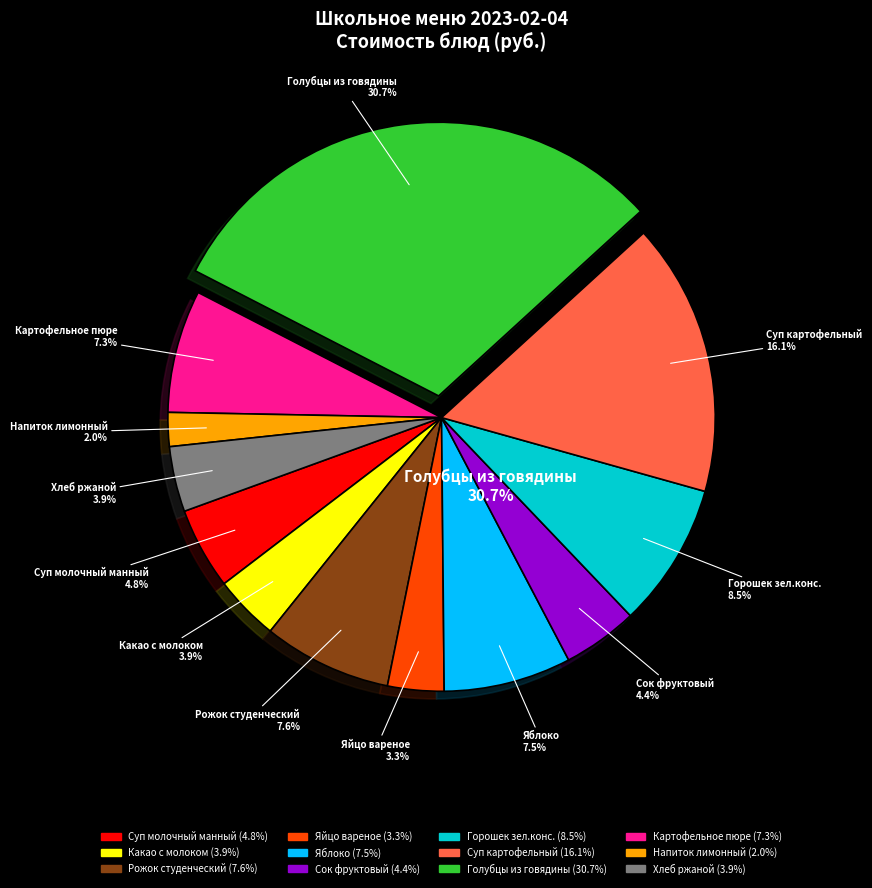

To the nearest percent, what is the difference between the largest and smallest slice percentages?

29%